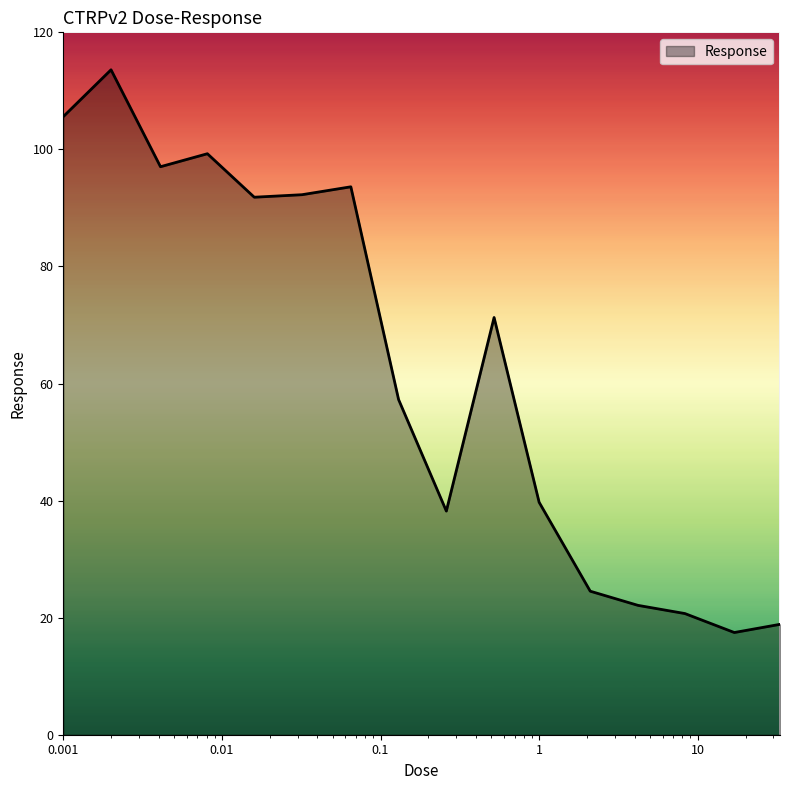

Count the number of data series in this chart.

1